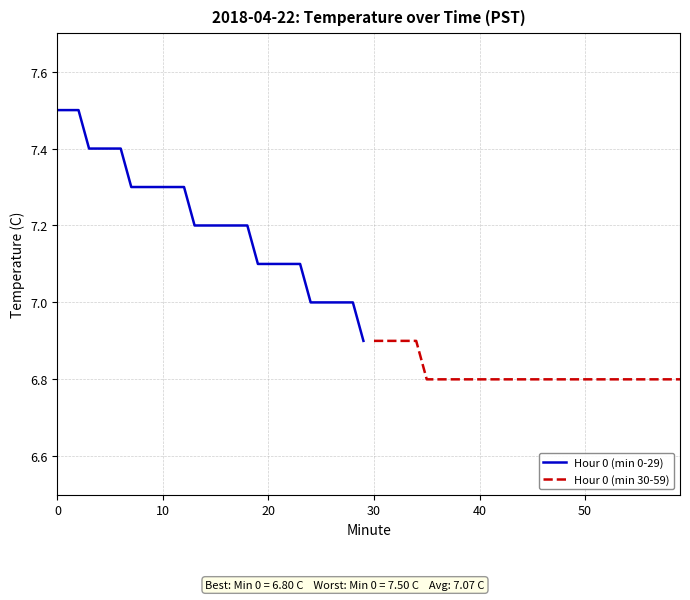

What is the maximum value for Hour 0 (min 30-59)?

6.9